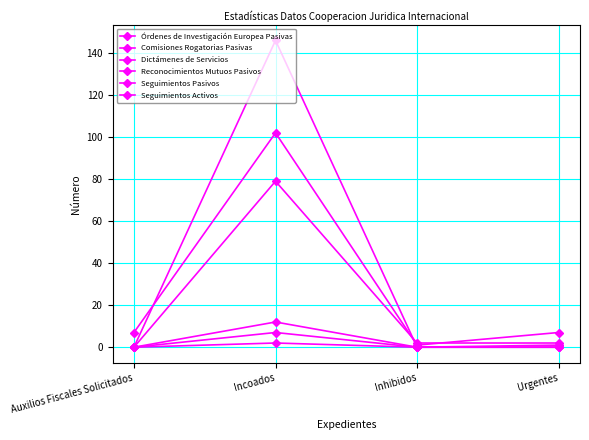

Read the Comisiones Rogatorias Pasivas value at Urgentes.

2